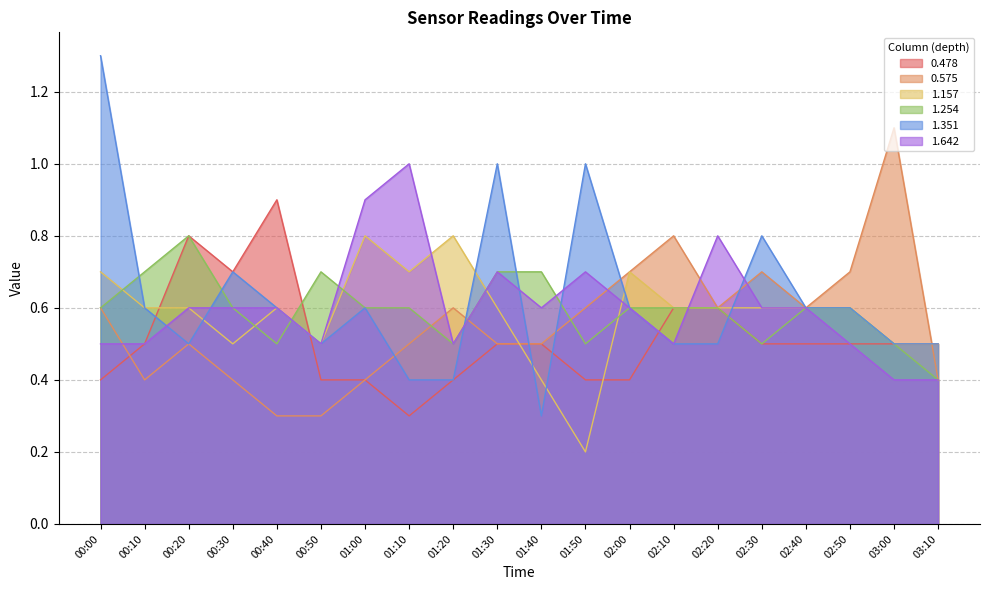

What position from the left is 00:30?

4